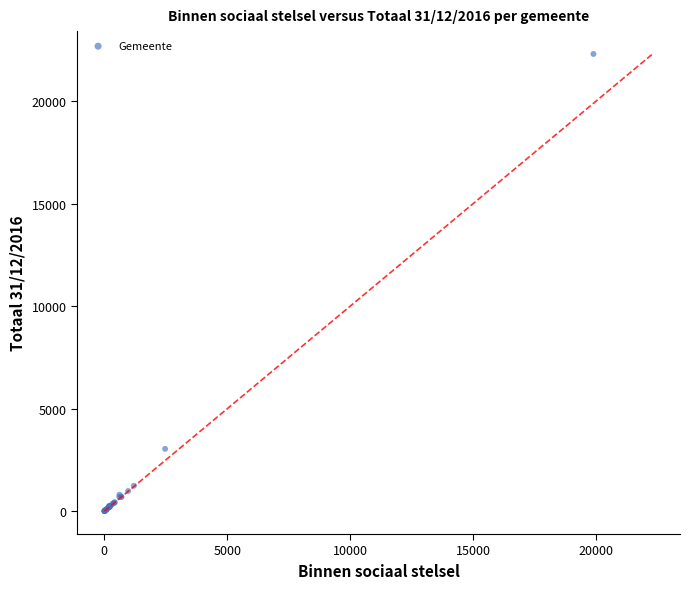

What Y value in the scatter plot is closest to 11149?

3043